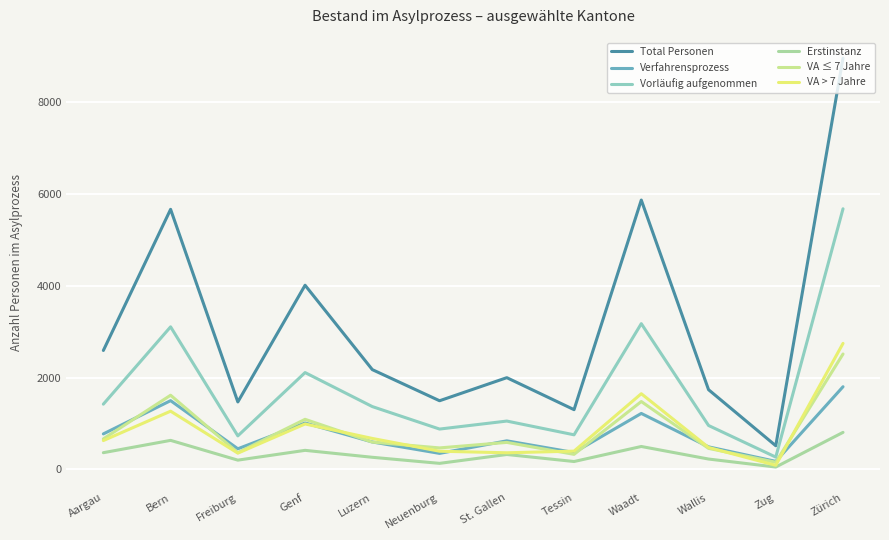

True or false: VA > 7 Jahre has more than 1 points higher than both neighbors.

True